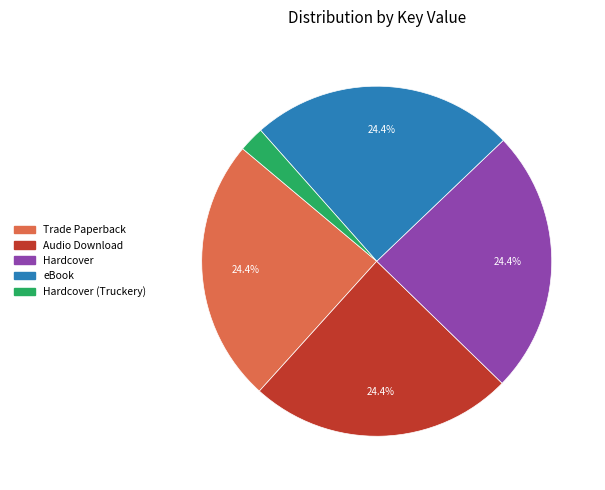

Is there a majority slice in this chart?

No